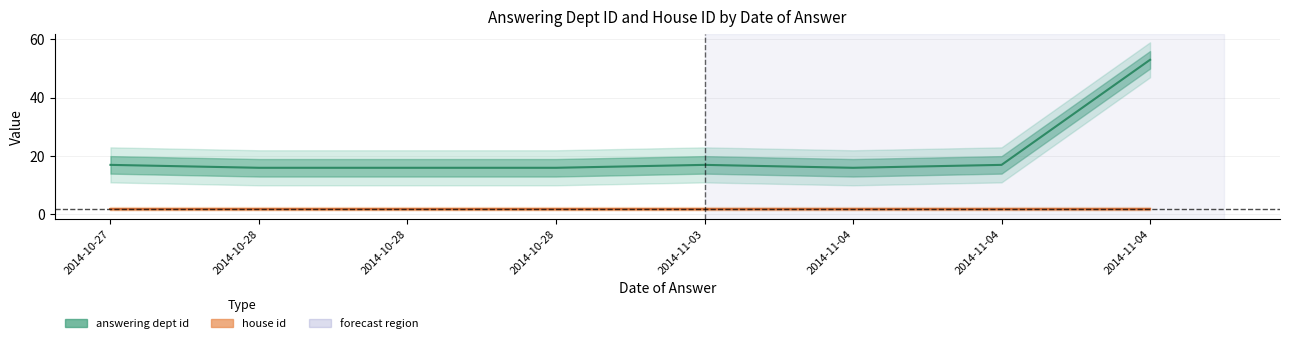

What is the label of the 7th point from the right?

2014-10-28